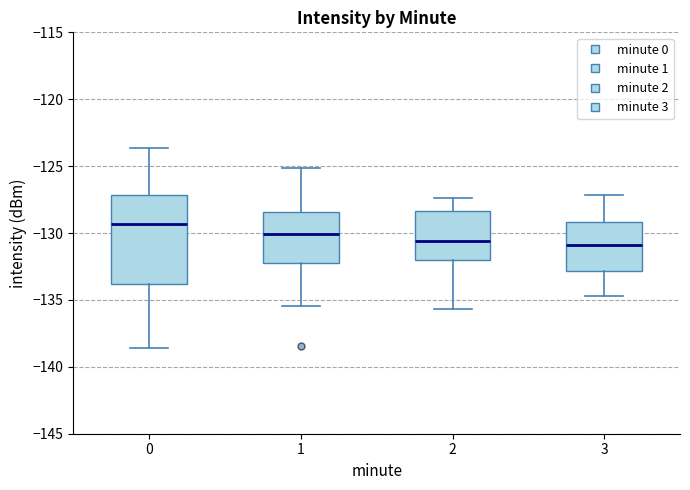

Reading left to right, read every box against the y-axis: the position of its median line, the range the box covers, and the ends of its whiskers. The values are not printed on the chart, so give them approximately, as read against the axis.

0: median -129.5, box -134.0 to -127.0, whiskers -138.5 to -123.5
1: median -130.0, box -132.0 to -128.5, whiskers -135.5 to -125.0
2: median -130.5, box -132.0 to -128.5, whiskers -135.5 to -127.5
3: median -131.0, box -133.0 to -129.0, whiskers -134.5 to -127.0